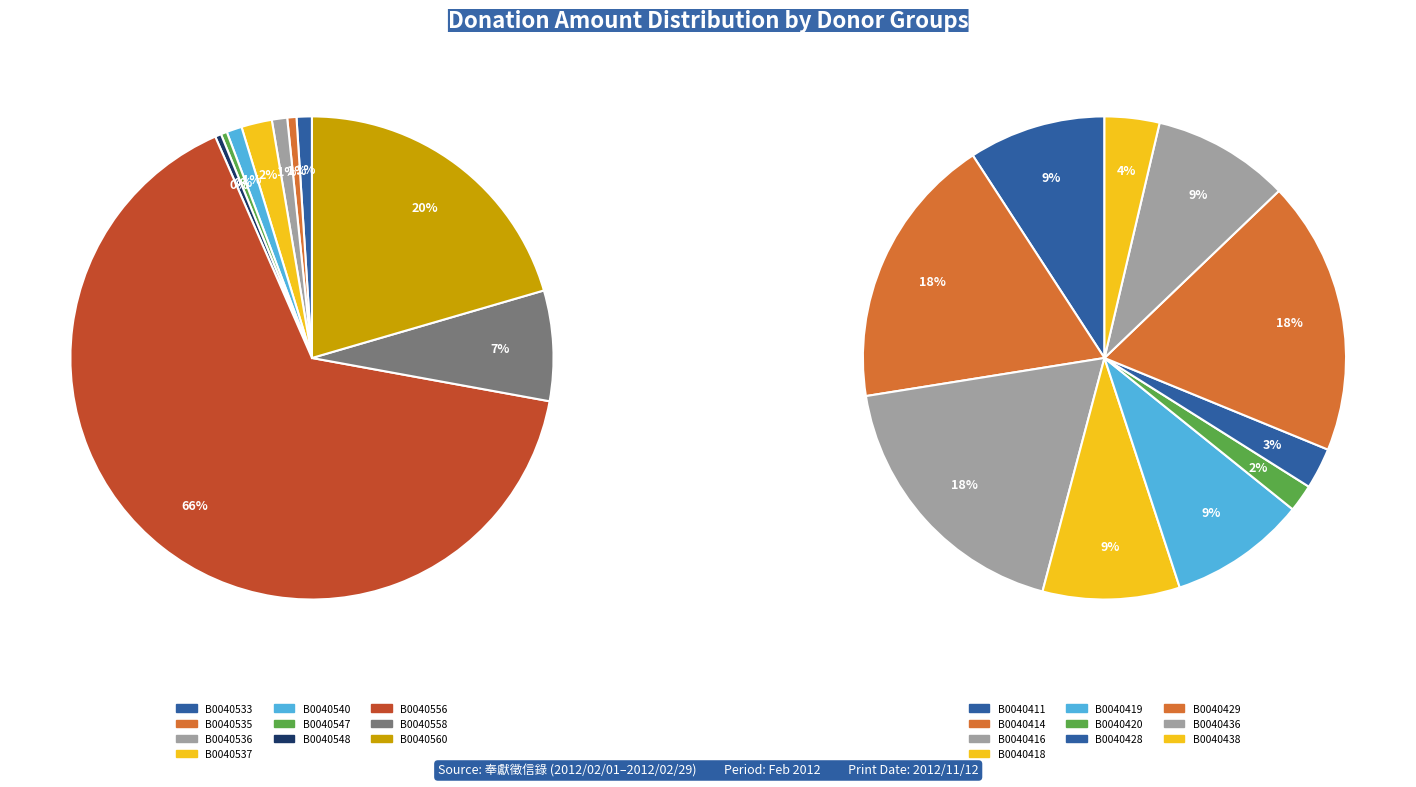

Is the sum of B0040533 and B0040560 greater than half?

No